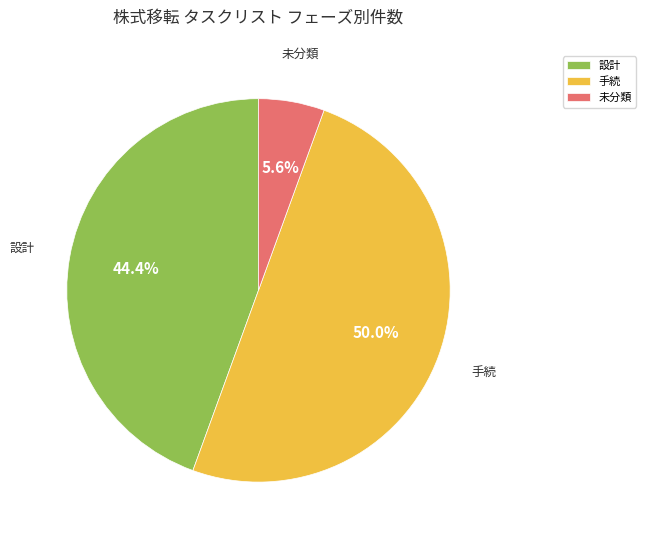

Between 未分類 and 手続, which is larger?

手続